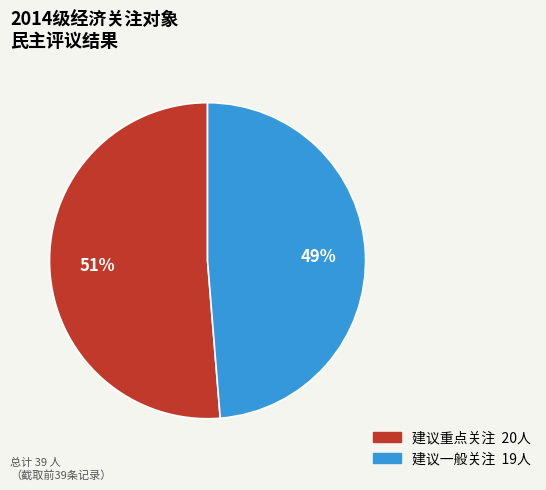

What percentage is the 建议重点关注 slice, to the nearest percent?

51%